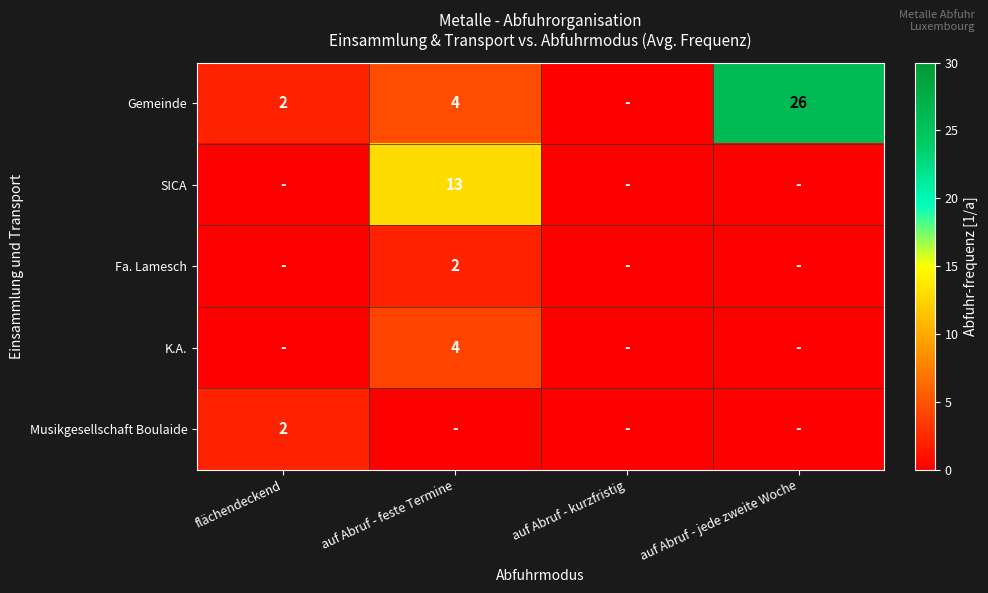

True or false: K.A. has a value of 4 at auf Abruf - feste Termine.

True